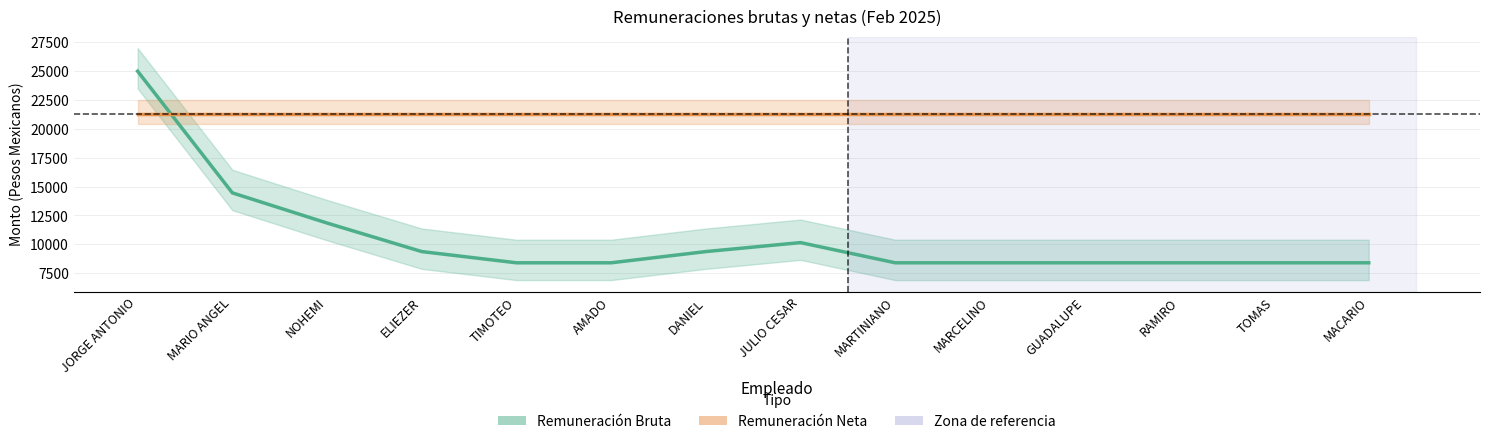

True or false: Remuneración Bruta has more than 2 interior local peaks.

False